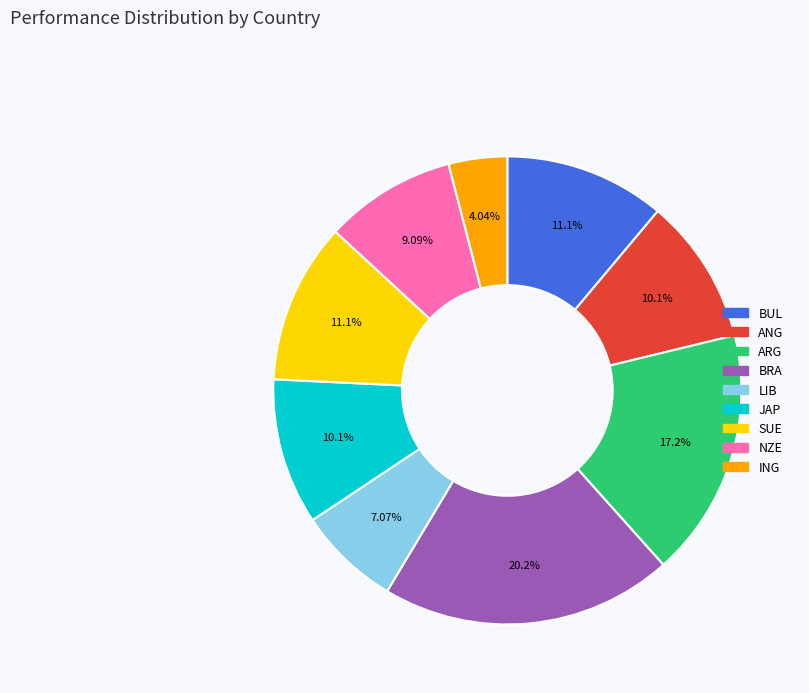

Combined, do BRA and ANG account for over 50%?

No